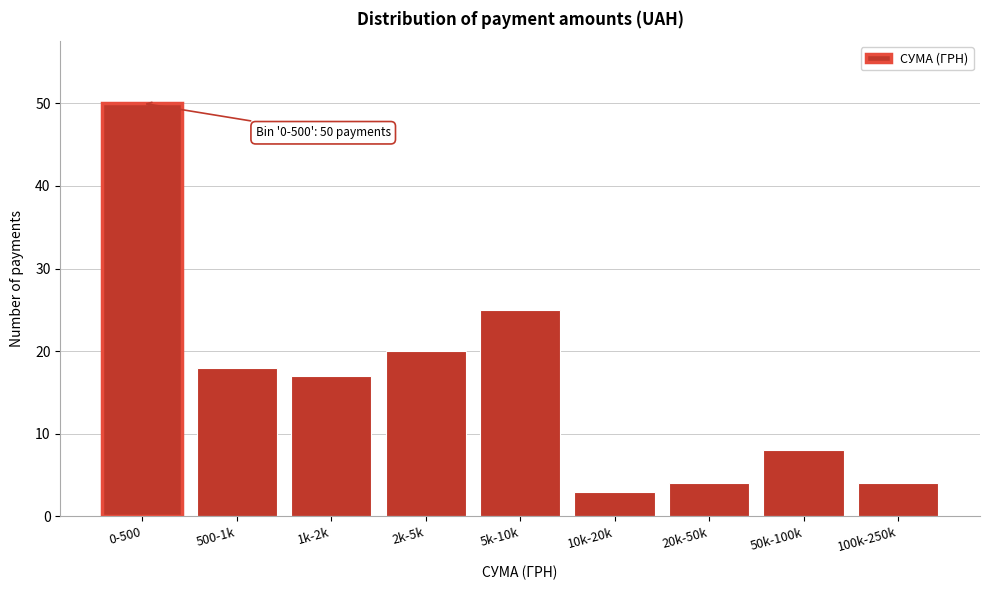

Reading left to right, what are all the values shown in this chart?

0-500=50	500-1k=18	1k-2k=17	2k-5k=20	5k-10k=25	10k-20k=3	20k-50k=4	50k-100k=8	100k-250k=4